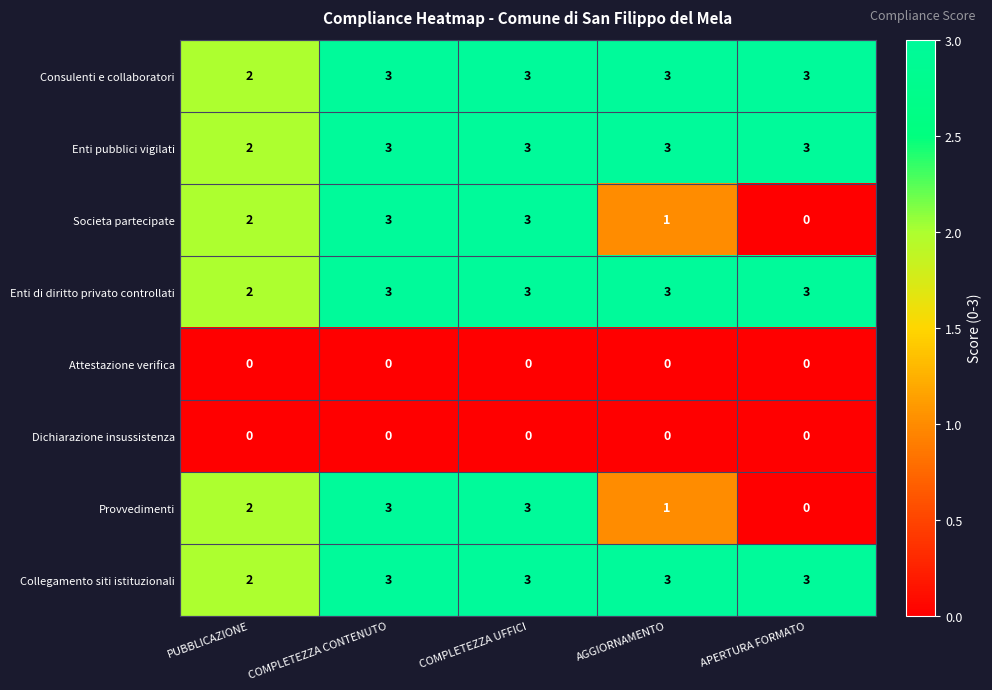

At which label is Enti di diritto privato controllati closest to 2?

PUBBLICAZIONE